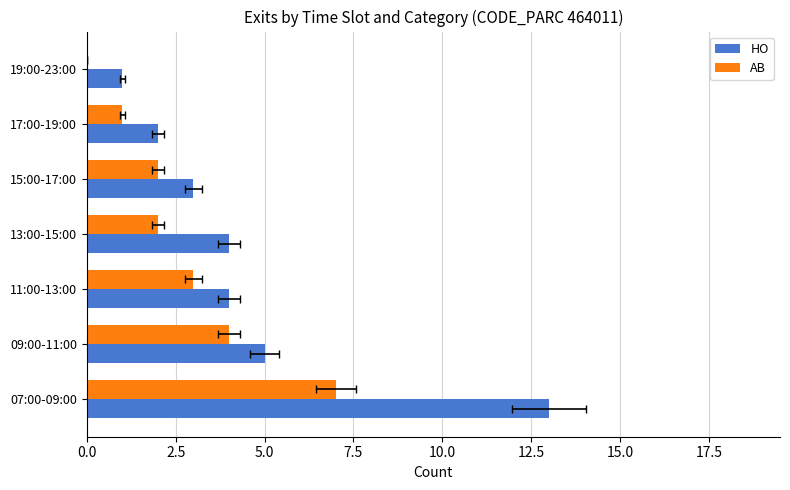

What position from the left is 7.5?

4